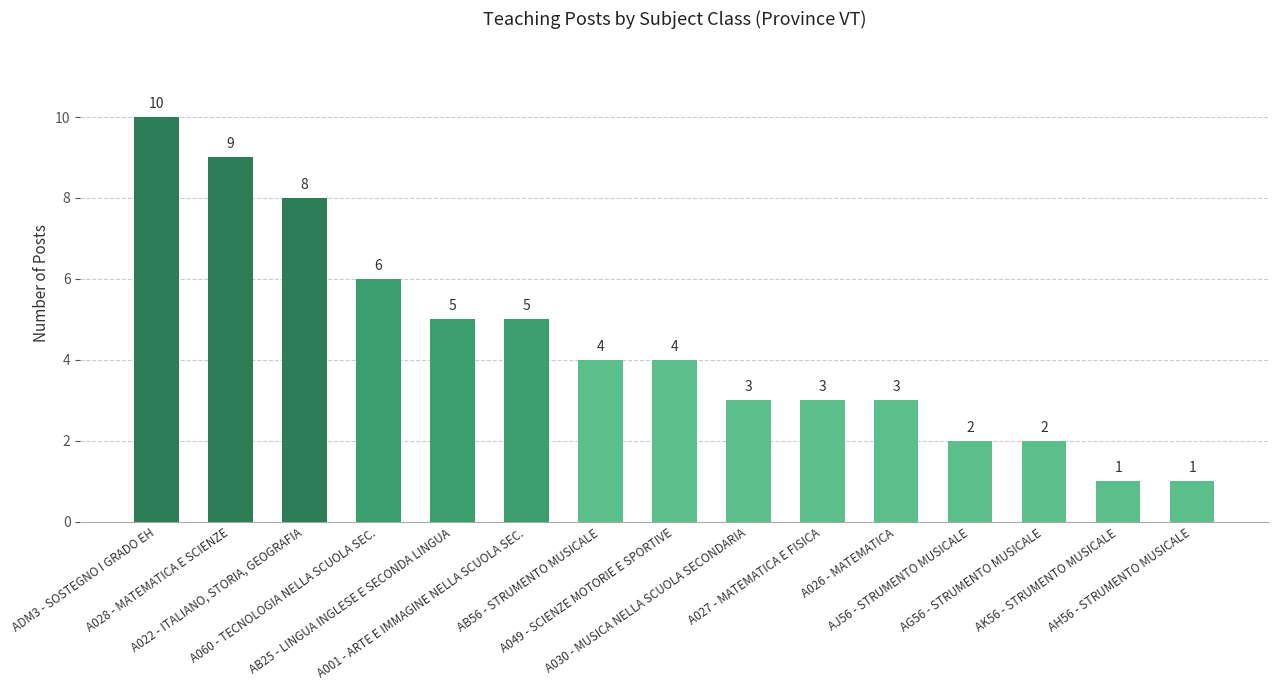

True or false: the data shows 3 at A026 - MATEMATICA.

True